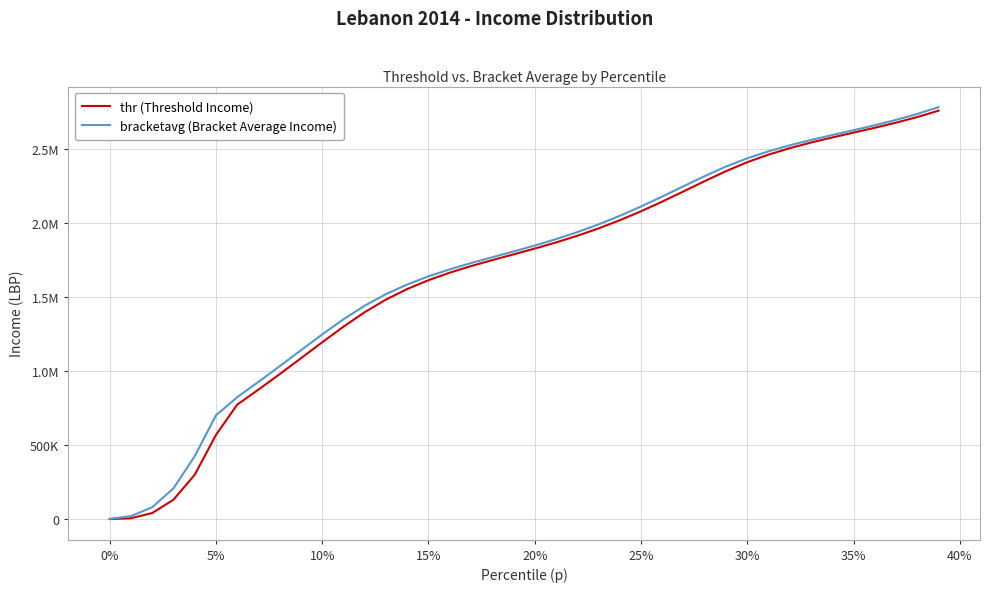

Does the chart have visible grid lines?

Yes